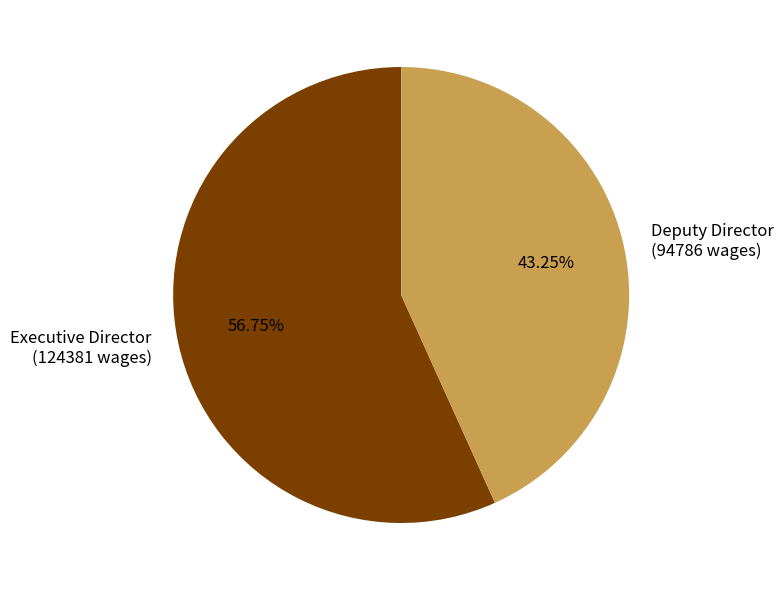

How many slices are in this pie chart?

2